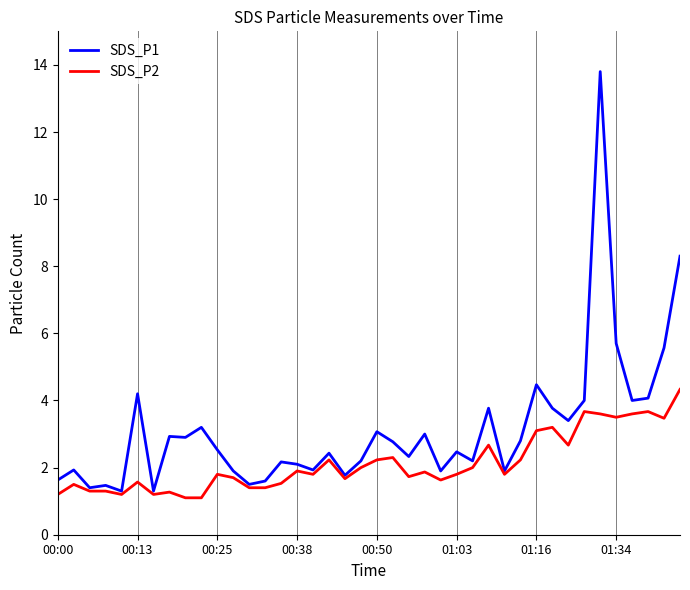

Which series has the largest total across all categories?

SDS_P1